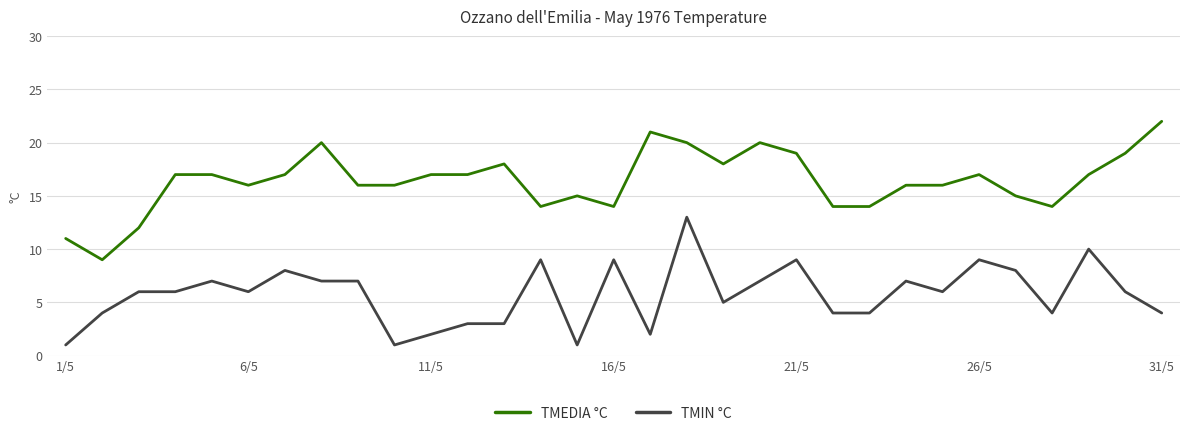

What is the difference between the maximum and minimum values in the TMEDIA °C series?

13